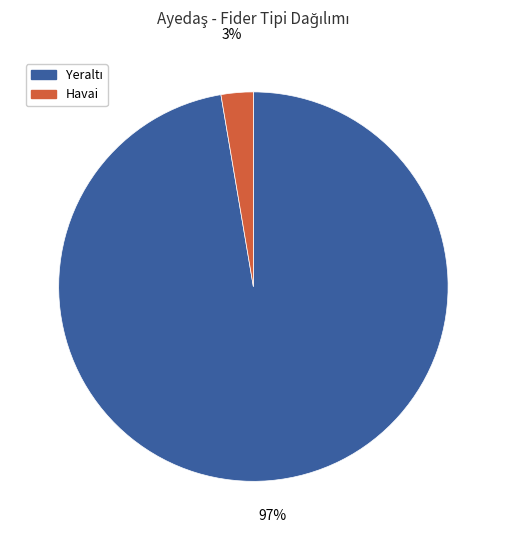

Is there any slice that represents more than half of the pie?

Yes